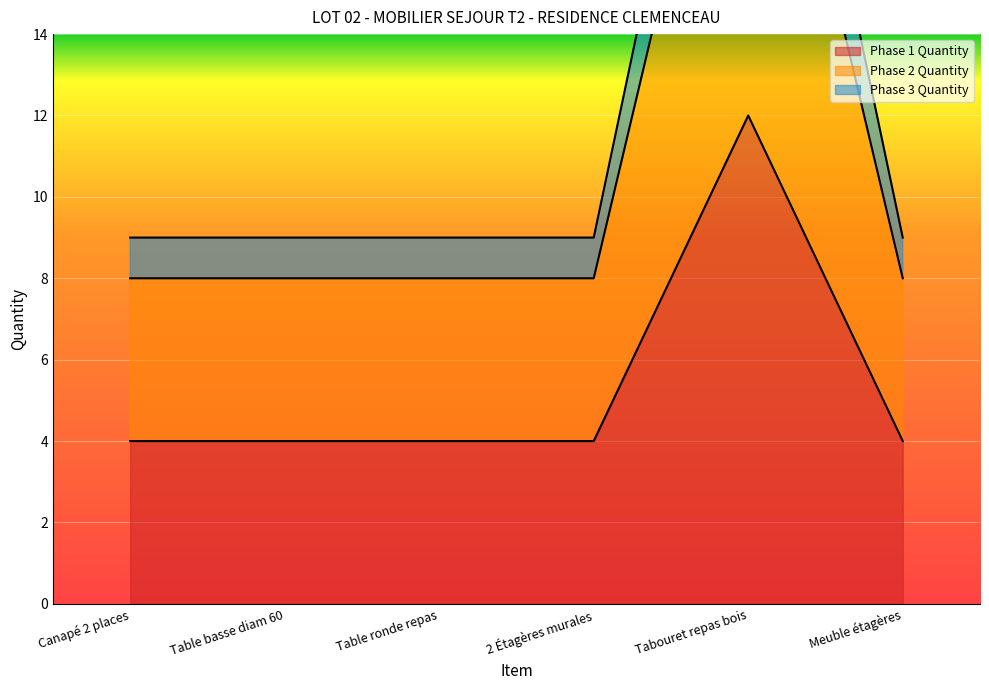

Read the Phase 3 Quantity value at Tabouret repas bois, to the nearest 10.

30